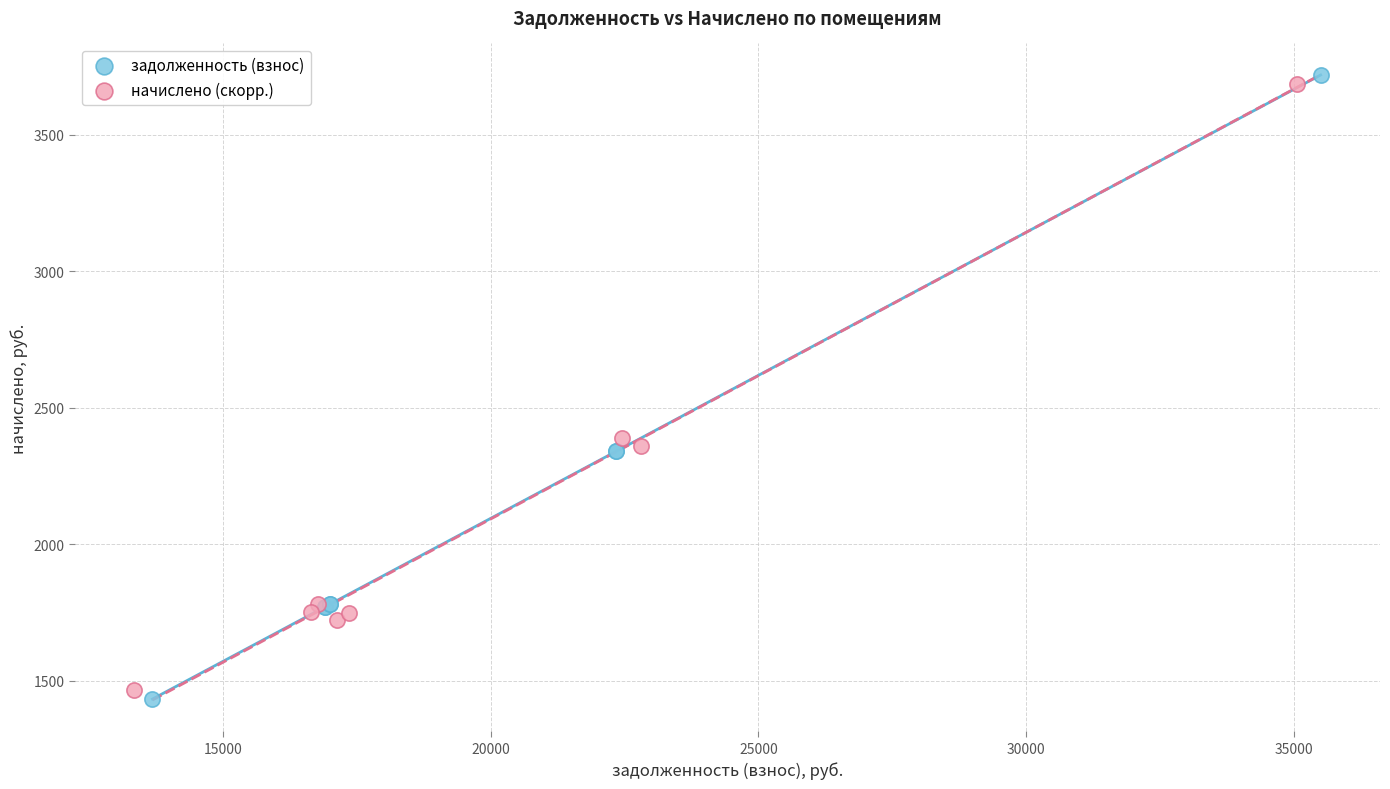

Which series has the widest spread of Y values?

задолженность (взнос)